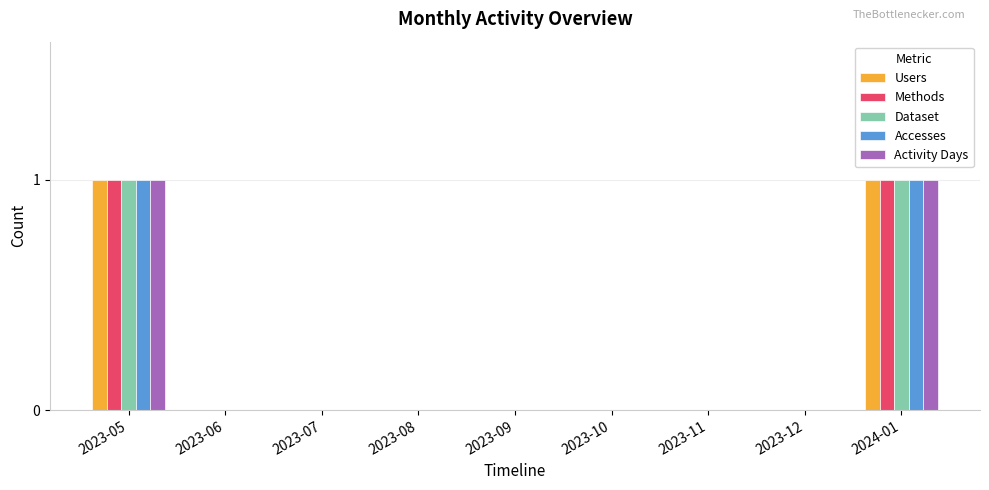

What is the total value across all series at 2024-01?

5